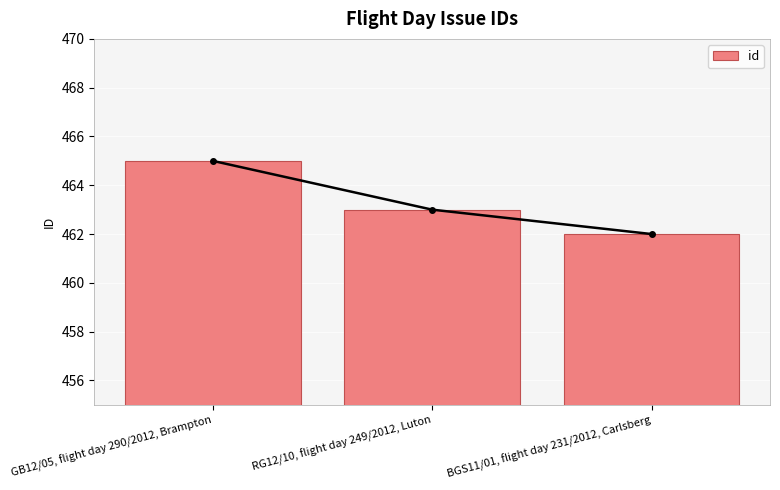

What is the label of the 1st bar from the left?

GB12/05, flight day 290/2012, Brampton